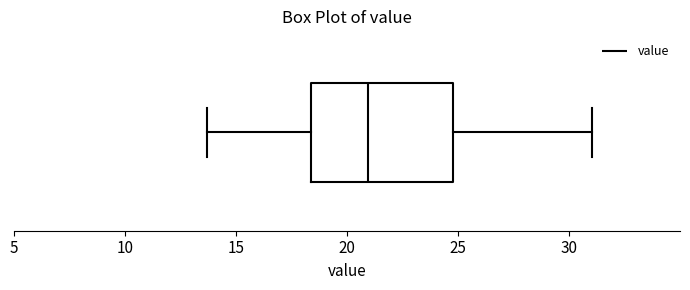

Transcribe this box plot: give where the median line is, the range the box spans, and where the two whiskers end, as read against the x-axis. The values are not printed on the chart, so give them approximately, as read against the axis.

median 21.0, box 18.5 to 25.0, whiskers 13.5 to 31.0